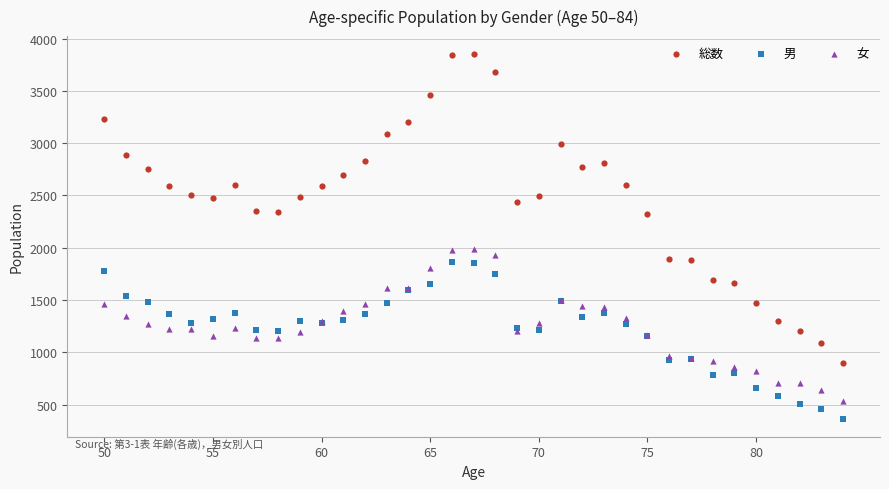

Which series reaches the minimum Y coordinate?

男